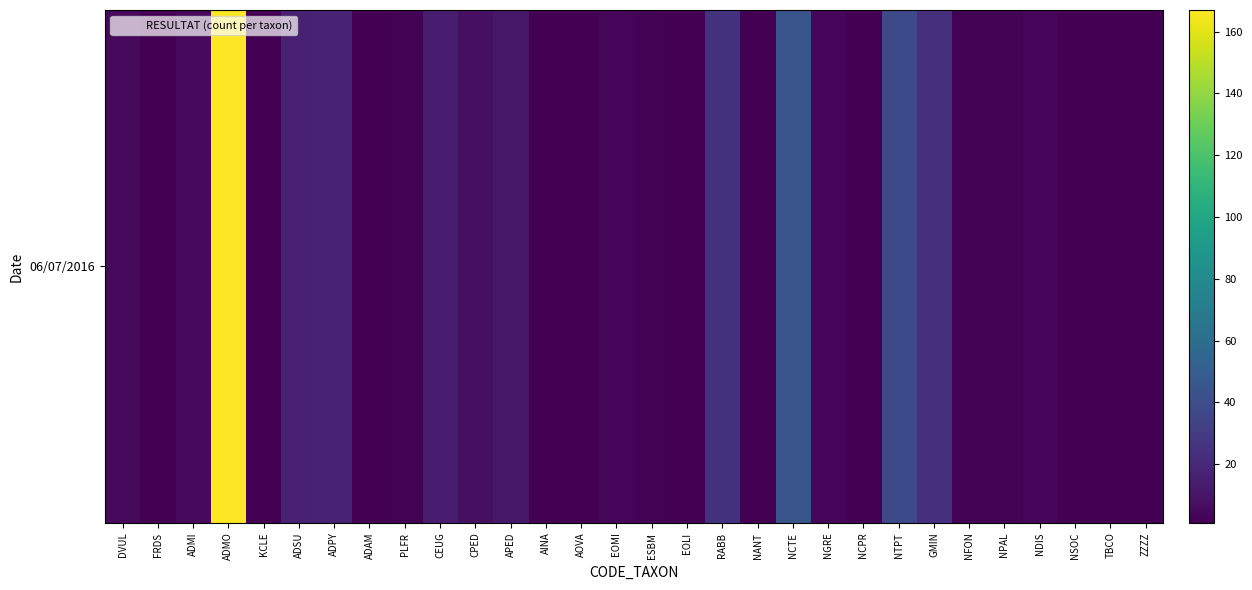

What is the change in value from ADAM to NFON?

+1